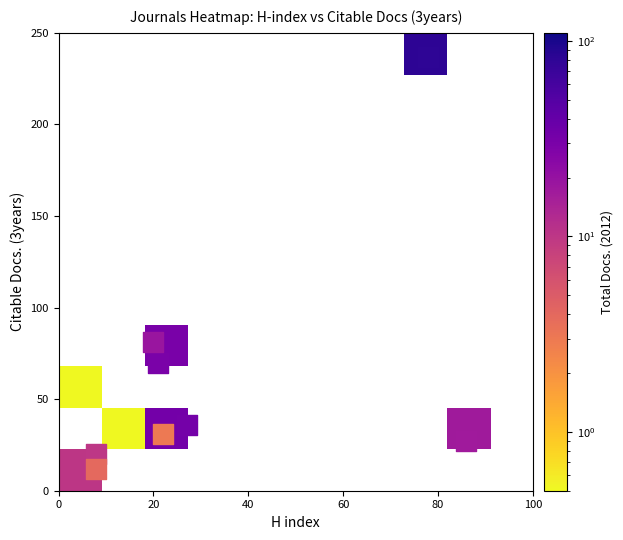

At how many categories does at least one series exceed 20?

2